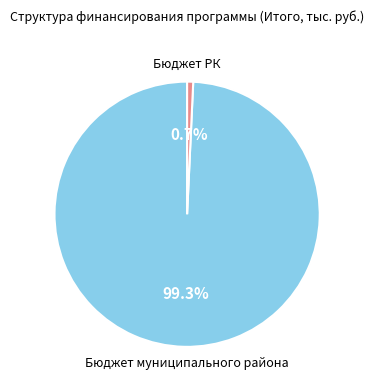

What is the total percentage of Бюджет муниципального района and Бюджет РК?

100.0%